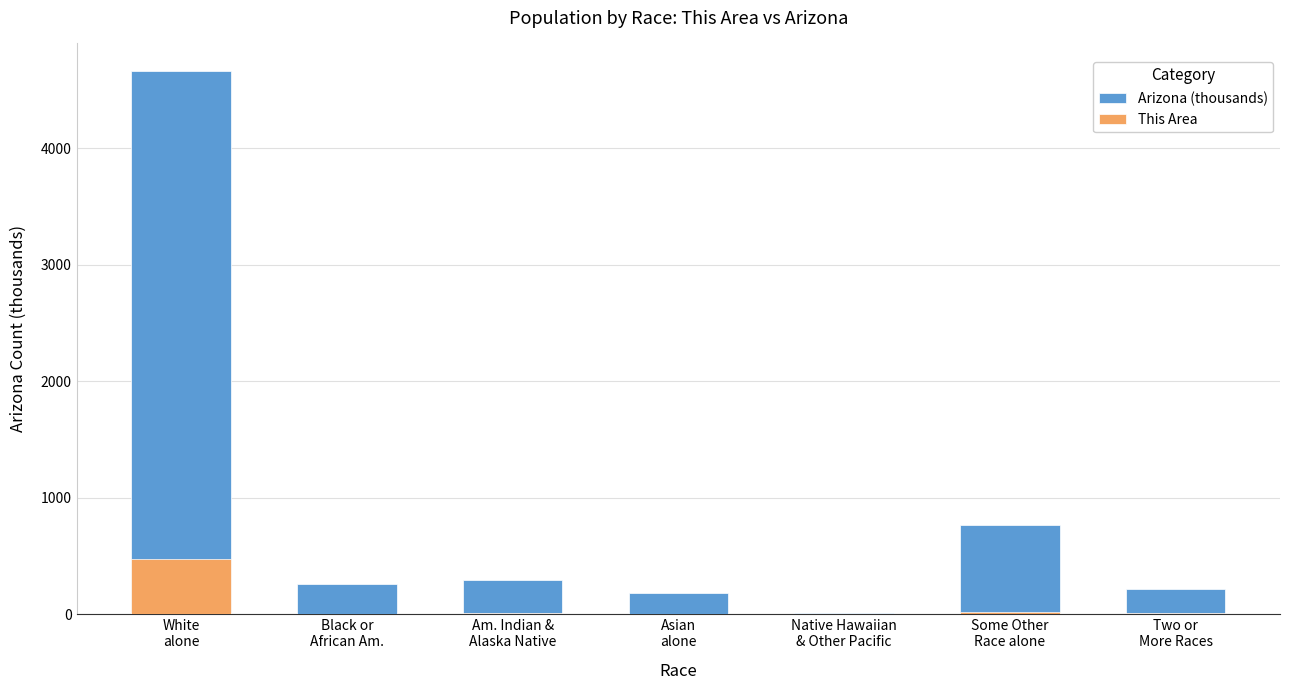

How many distinct data groups are displayed?

2